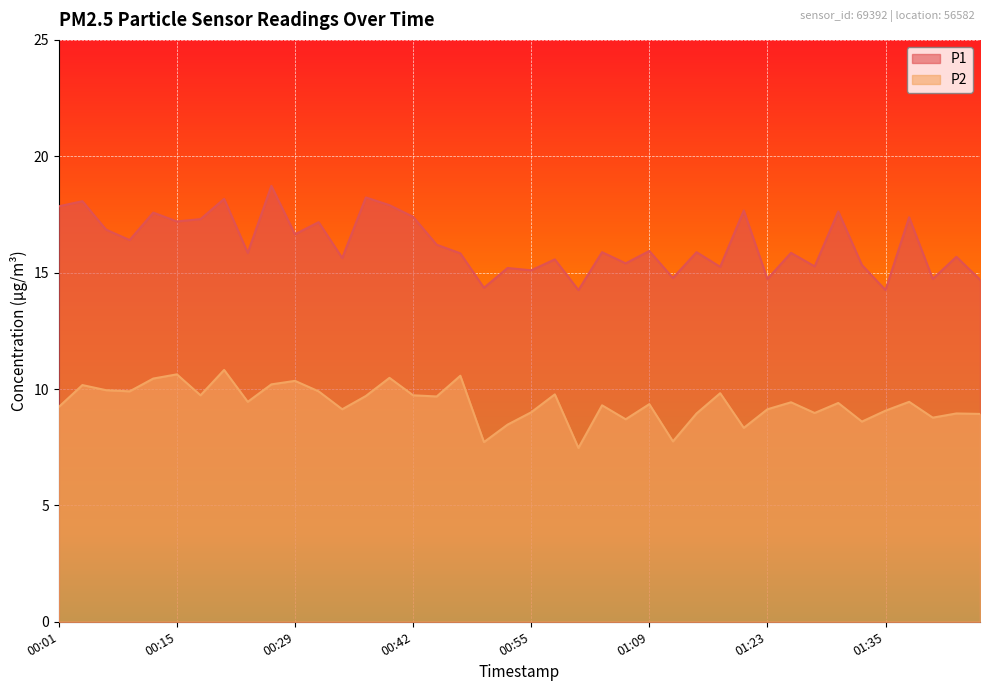

At which label is P1 closest to 16?

01:09